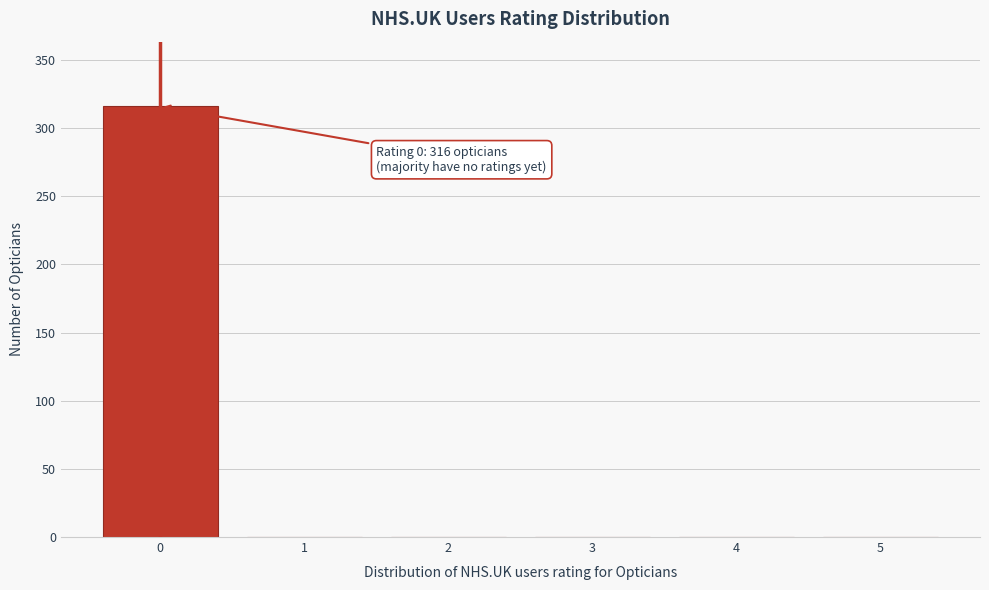

Which range on the x-axis has the tallest bar?

-0.5 to 0.5